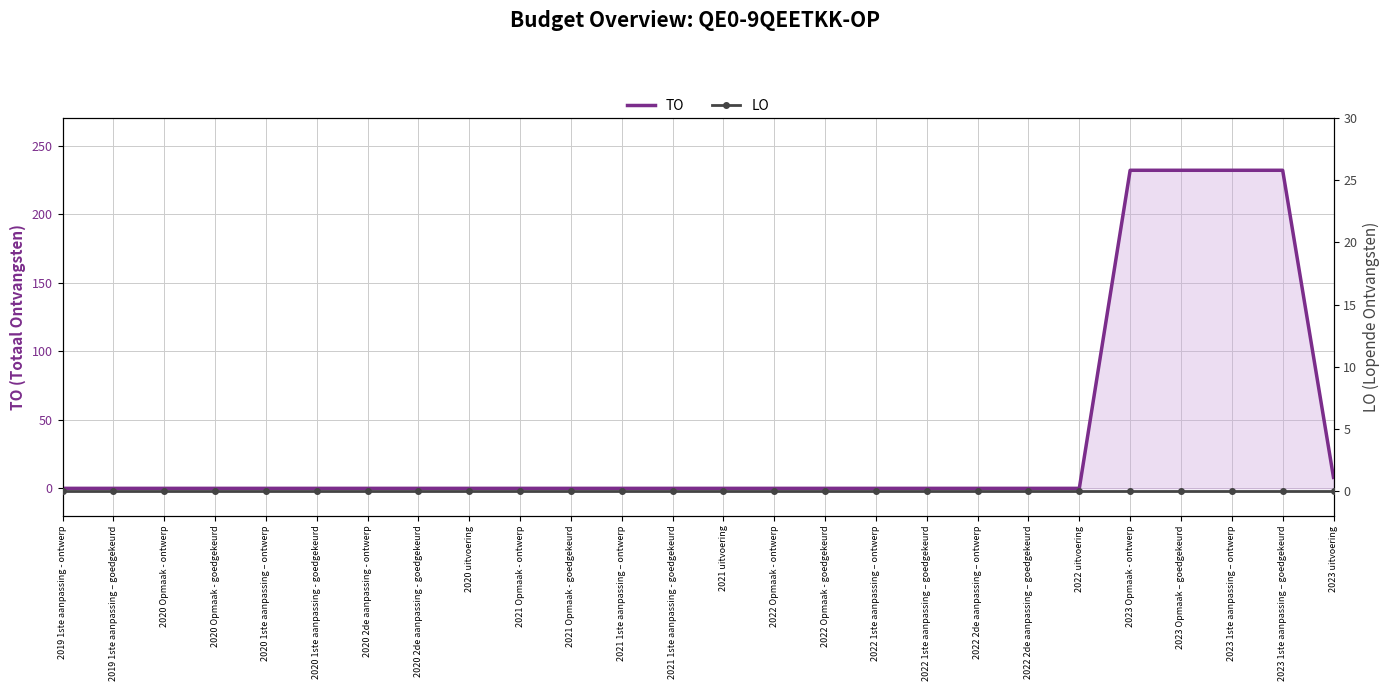

What is the sum of the TO values at 2023 Opmaak - ontwerp and 2021 Opmaak - goedgekeurd?

232